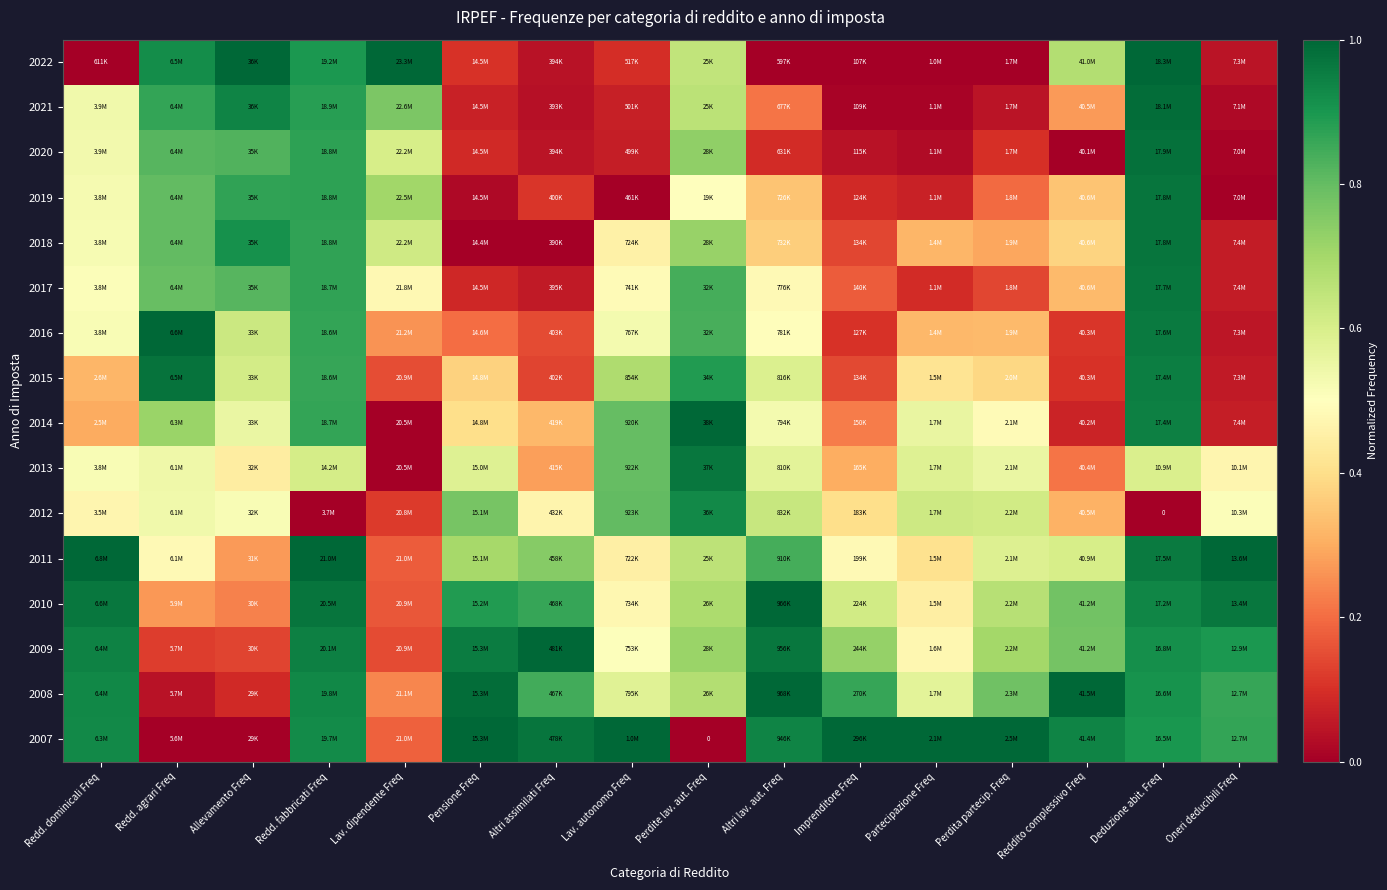

At Oneri deducibili Freq, list the series in order from largest to smallest.

2011, 2010, 2009, 2007, 2008, 2012, 2013, 2014, 2017, 2018, 2015, 2016, 2022, 2021, 2020, 2019